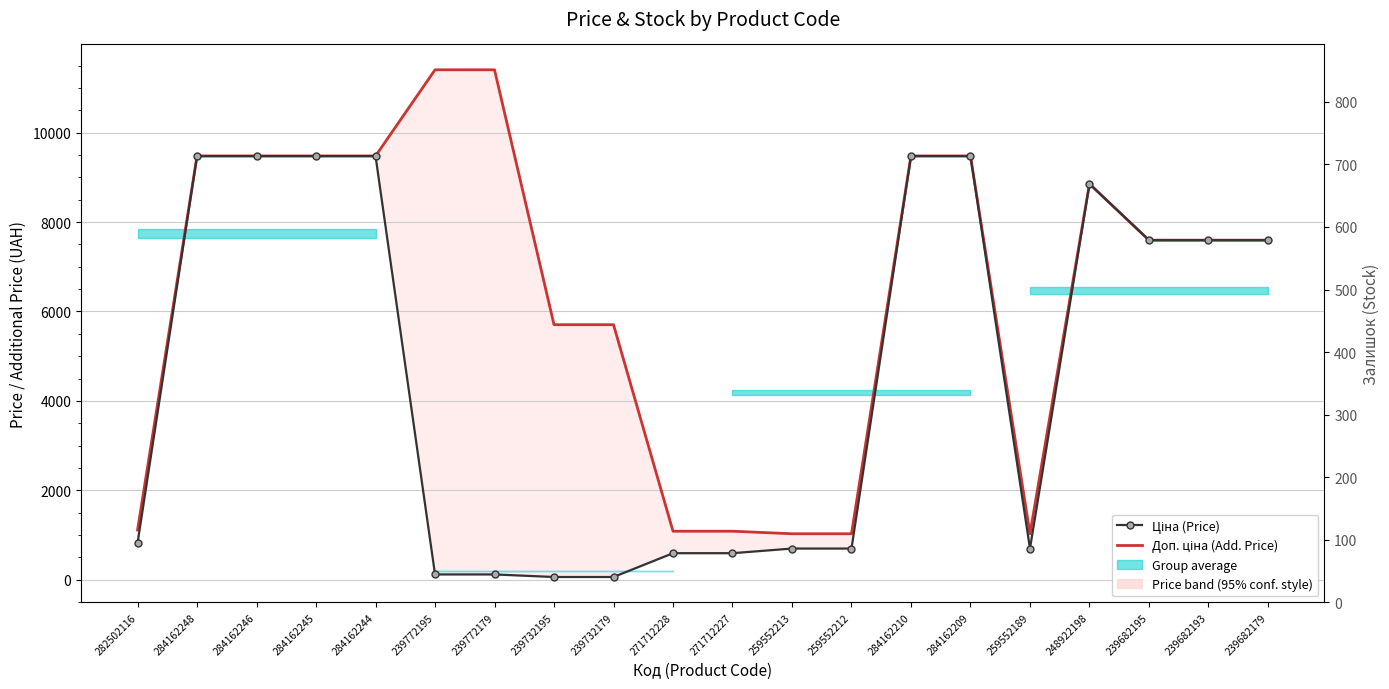

What is the spread (max minus min) of values at 239772179?

11295.9